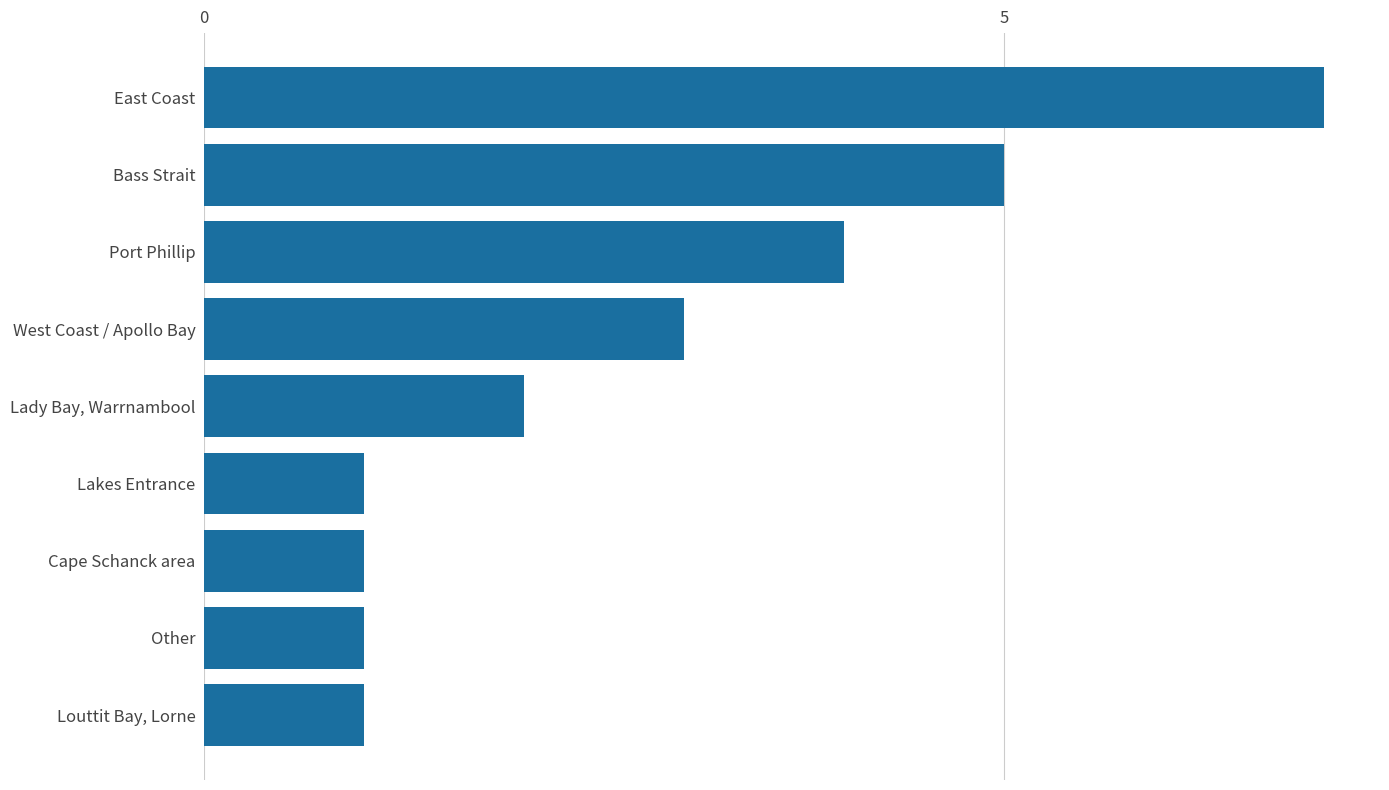

Where is the data nearest to the value 4?

Port Phillip